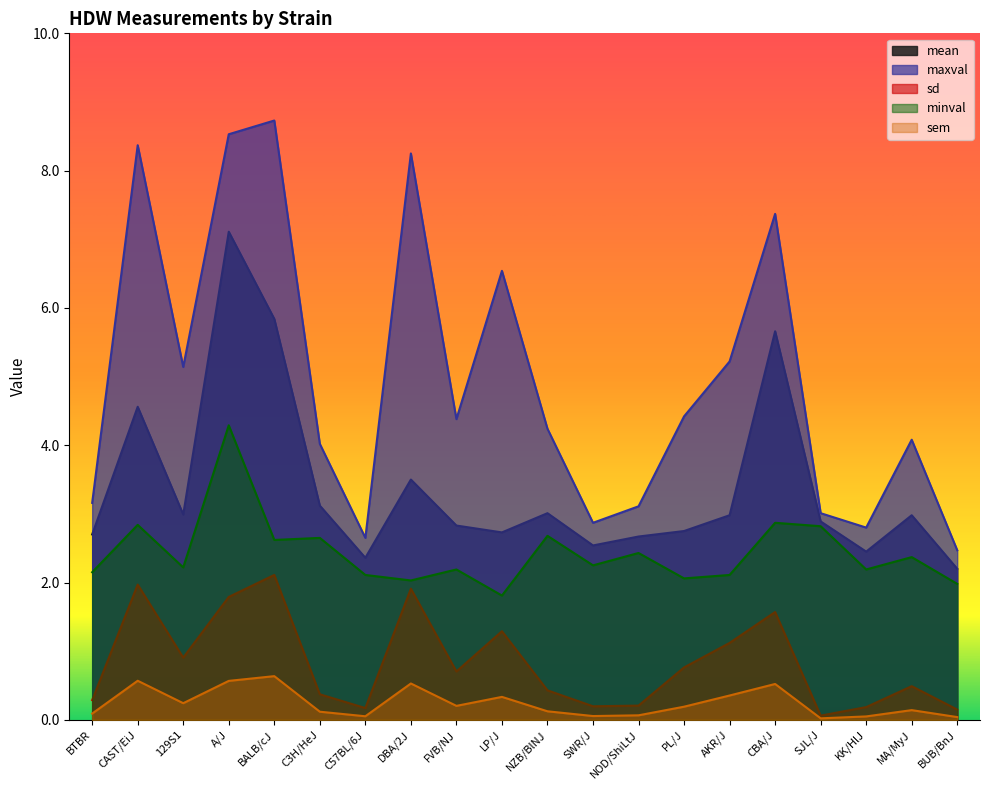

Reading right to left, what are all the values shown in this chart?

mean: BUB/BnJ=2.2	MA/MyJ=3.0	KK/HlJ=2.5	SJL/J=2.9	CBA/J=5.7	AKR/J=3.0	PL/J=2.8	NOD/ShiLtJ=2.7	SWR/J=2.5	NZB/BlNJ=3.0	LP/J=2.7	FVB/NJ=2.8	DBA/2J=3.5	C57BL/6J=2.4	C3H/HeJ=3.1	BALB/cJ=5.8	A/J=7.1	129S1=3.0	CAST/EiJ=4.6	BTBR=2.7
sd: BUB/BnJ=0.1	MA/MyJ=0.5	KK/HlJ=0.2	SJL/J=0.1	CBA/J=1.6	AKR/J=1.1	PL/J=0.8	NOD/ShiLtJ=0.2	SWR/J=0.2	NZB/BlNJ=0.4	LP/J=1.3	FVB/NJ=0.7	DBA/2J=1.9	C57BL/6J=0.2	C3H/HeJ=0.4	BALB/cJ=2.1	A/J=1.8	129S1=0.9	CAST/EiJ=2.0	BTBR=0.3
sem: BUB/BnJ=0.0	MA/MyJ=0.1	KK/HlJ=0.0	SJL/J=0.0	CBA/J=0.5	AKR/J=0.4	PL/J=0.2	NOD/ShiLtJ=0.1	SWR/J=0.1	NZB/BlNJ=0.1	LP/J=0.3	FVB/NJ=0.2	DBA/2J=0.5	C57BL/6J=0.1	C3H/HeJ=0.1	BALB/cJ=0.6	A/J=0.6	129S1=0.2	CAST/EiJ=0.6	BTBR=0.1
minval: BUB/BnJ=2.0	MA/MyJ=2.4	KK/HlJ=2.2	SJL/J=2.8	CBA/J=2.9	AKR/J=2.1	PL/J=2.1	NOD/ShiLtJ=2.4	SWR/J=2.2	NZB/BlNJ=2.7	LP/J=1.8	FVB/NJ=2.2	DBA/2J=2.0	C57BL/6J=2.1	C3H/HeJ=2.6	BALB/cJ=2.6	A/J=4.3	129S1=2.2	CAST/EiJ=2.8	BTBR=2.1
maxval: BUB/BnJ=2.5	MA/MyJ=4.1	KK/HlJ=2.8	SJL/J=3.0	CBA/J=7.4	AKR/J=5.2	PL/J=4.4	NOD/ShiLtJ=3.1	SWR/J=2.9	NZB/BlNJ=4.2	LP/J=6.5	FVB/NJ=4.4	DBA/2J=8.2	C57BL/6J=2.6	C3H/HeJ=4.0	BALB/cJ=8.7	A/J=8.5	129S1=5.1	CAST/EiJ=8.4	BTBR=3.2